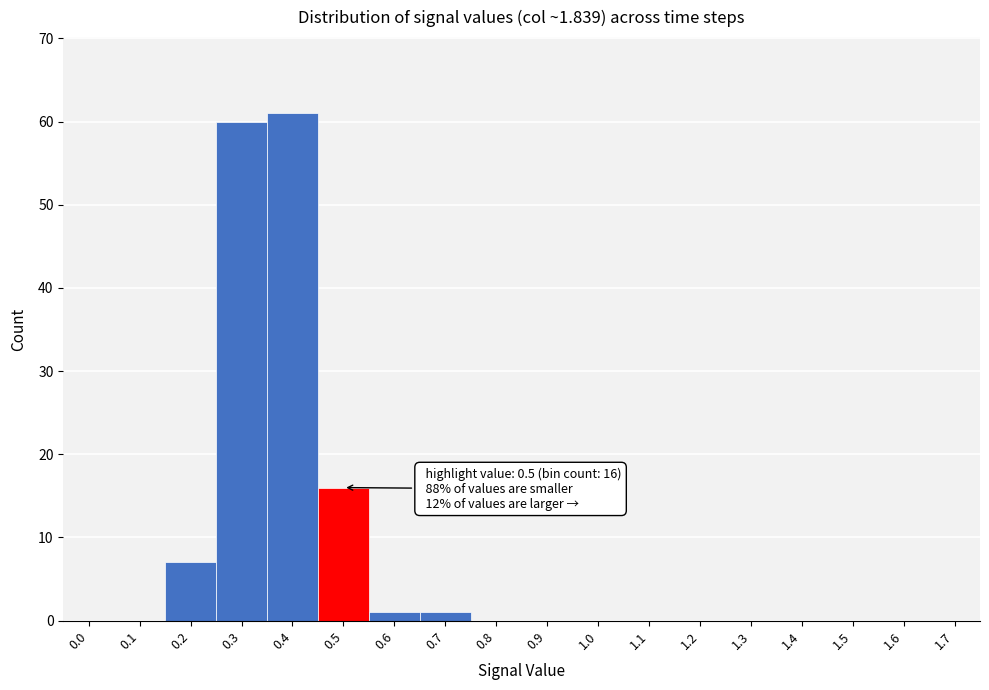

Reading left to right, extract all data points from this chart.

0.0=0	0.1=0	0.2=7	0.3=60	0.4=61	0.5=16	0.6=1	0.7=1	0.8=0	0.9=0	1.0=0	1.1=0	1.2=0	1.3=0	1.4=0	1.5=0	1.6=0	1.7=0